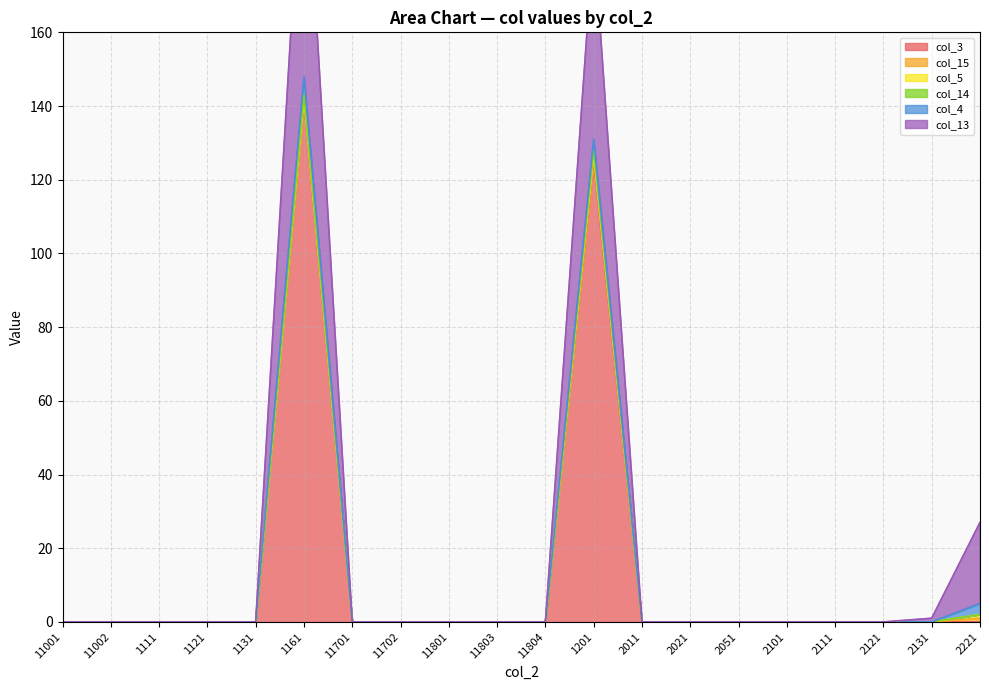

The value of col_3 at 2051 is 0. True or false?

True